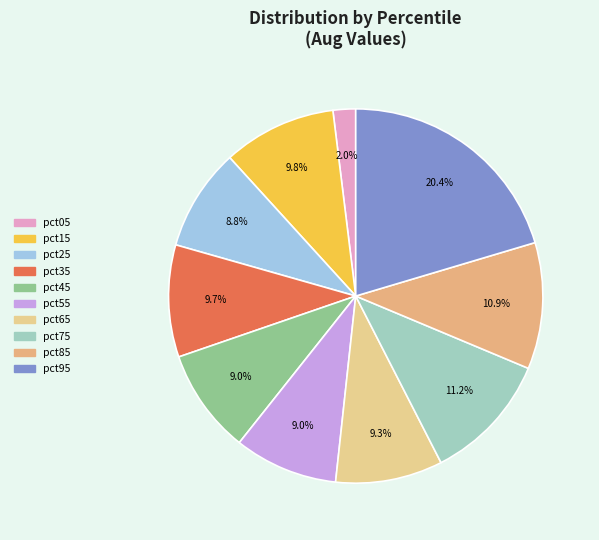

Which category has the smallest portion of the pie?

pct05